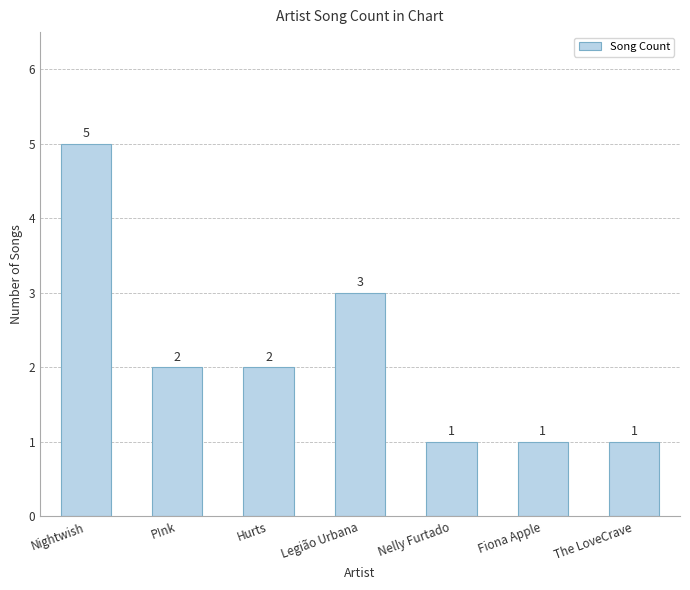

Where is the data nearest to the value 3?

Legião Urbana